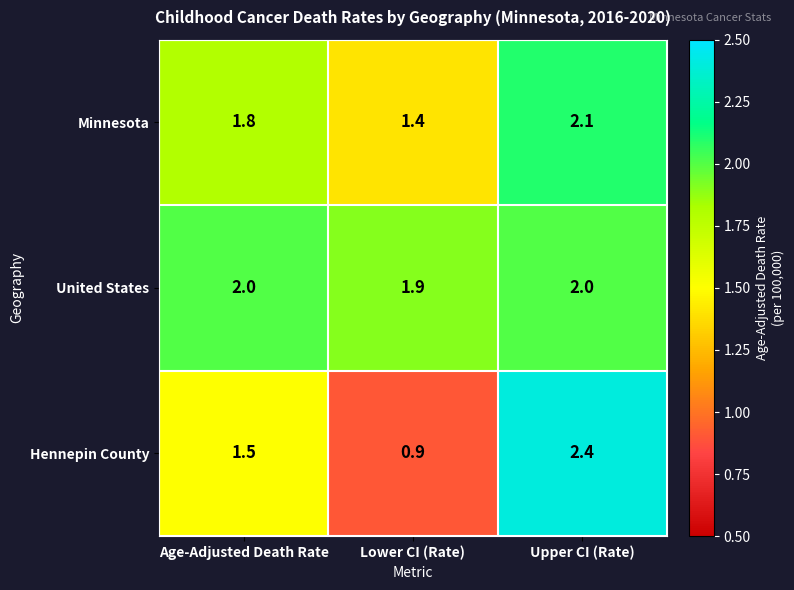

Count the number of data series in this chart.

3